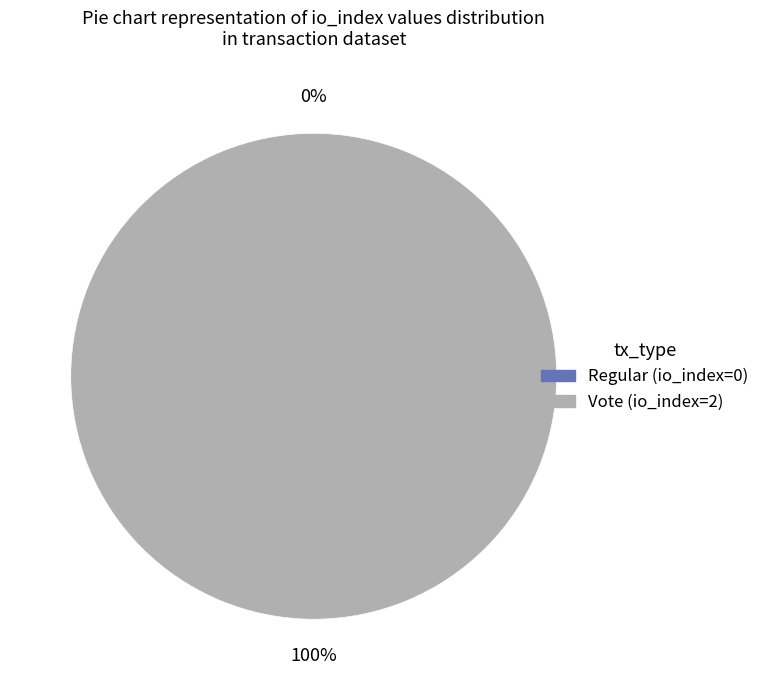

How many slices are in this pie chart?

2